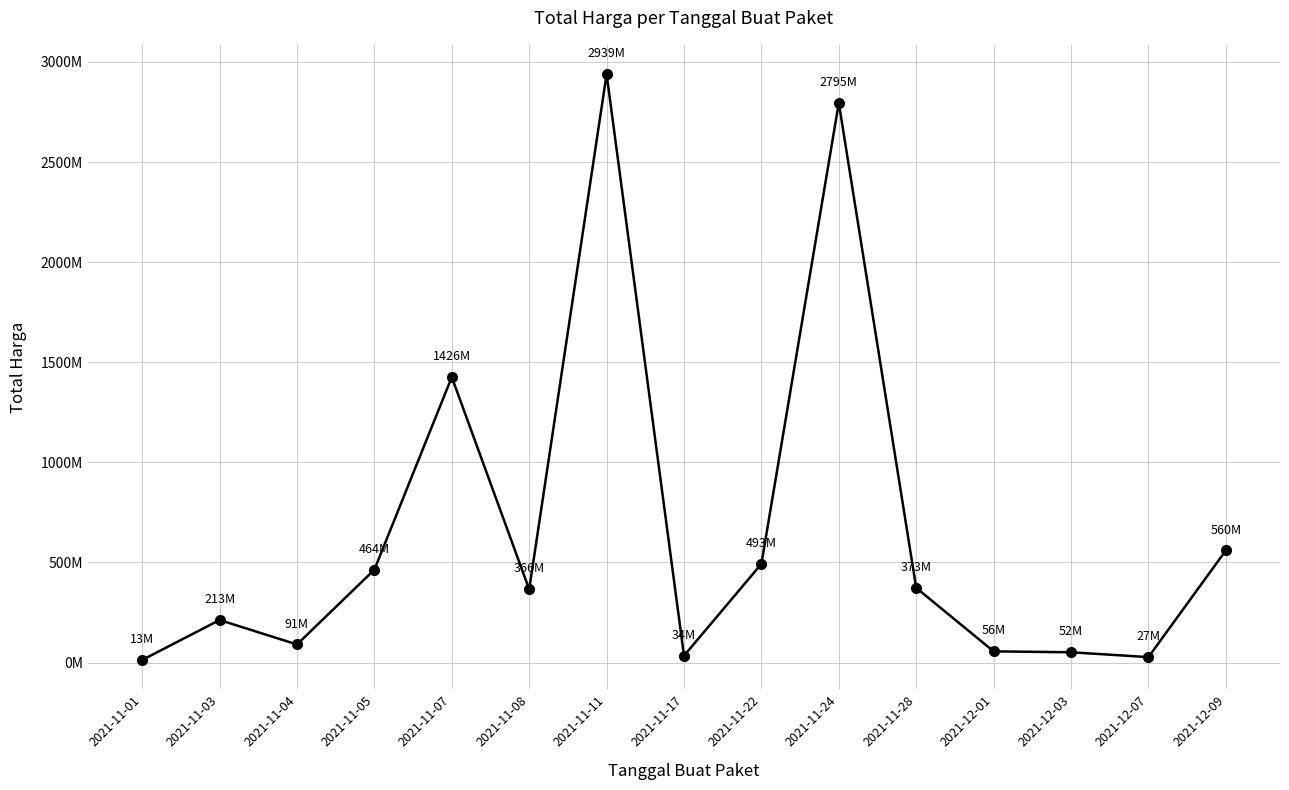

At which label is the value closest to 1476041870?

2021-11-07